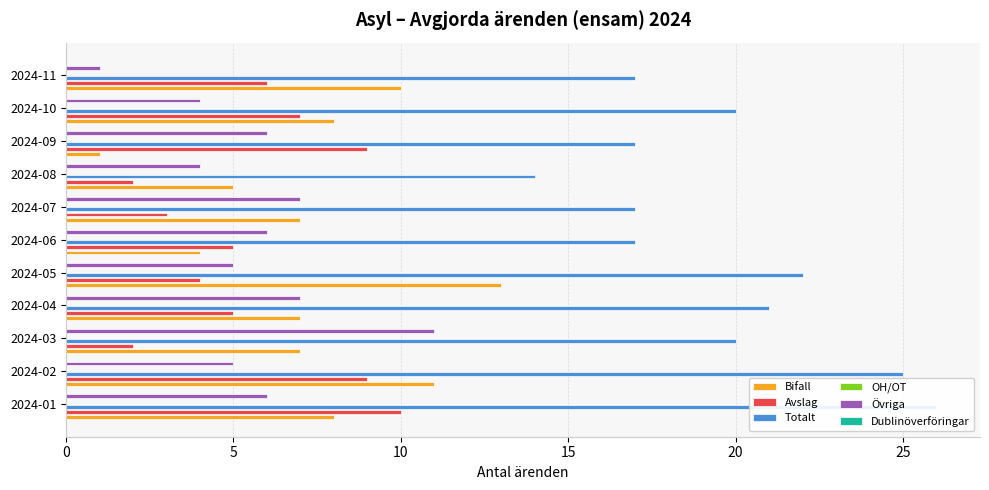

How many values in the Totalt series exceed 20?

4